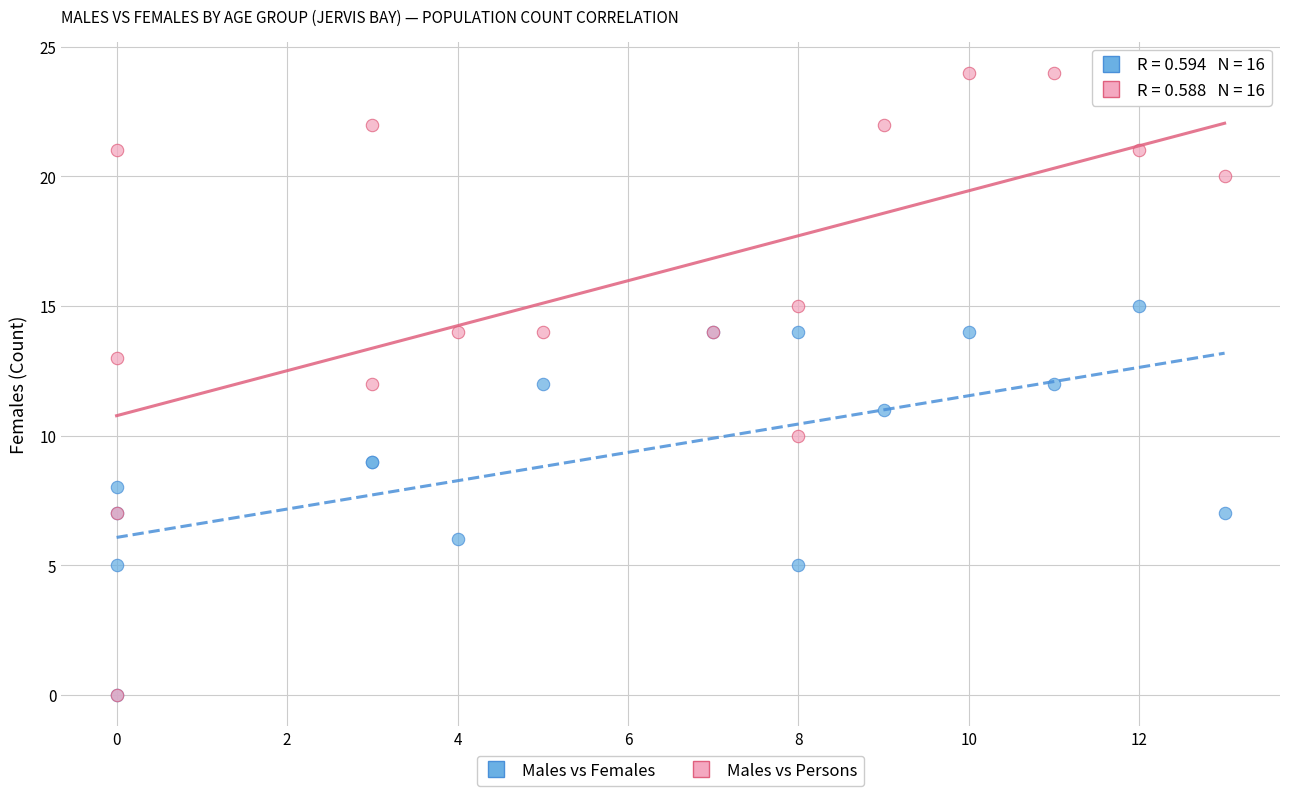

What are all the series names shown in the legend?

Males vs Females, Males vs Persons